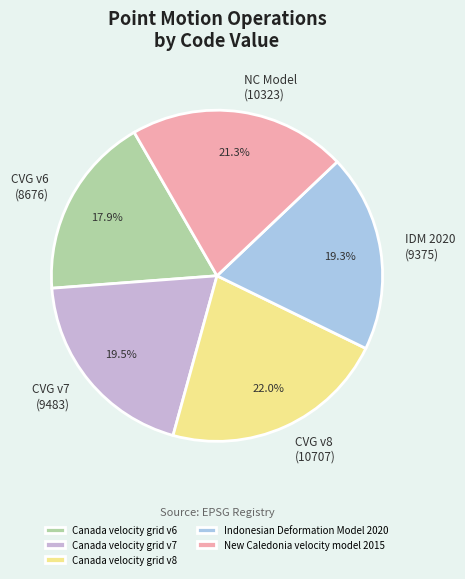

To the nearest percent, what portion does Canada velocity grid v8 represent?

22%